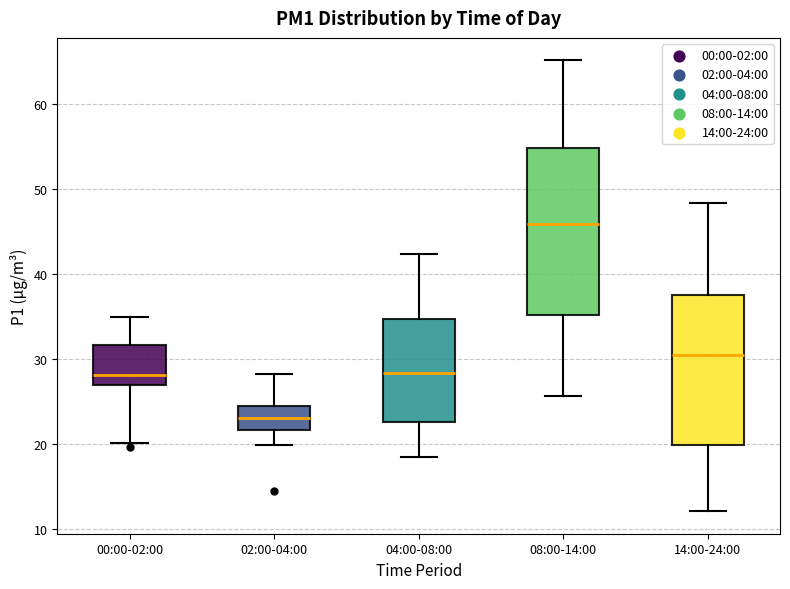

Reading left to right, transcribe this box plot: for each box, give where its median line is, the range the box spans, and where its two whiskers end, as read against the y-axis. The values are not printed on the chart, so give them approximately, as read against the axis.

00:00-02:00: median 28, box 27 to 32, whiskers 20 to 35
02:00-04:00: median 23, box 22 to 24, whiskers 20 to 28
04:00-08:00: median 28, box 23 to 35, whiskers 19 to 42
08:00-14:00: median 46, box 35 to 55, whiskers 26 to 65
14:00-24:00: median 31, box 20 to 38, whiskers 12 to 48